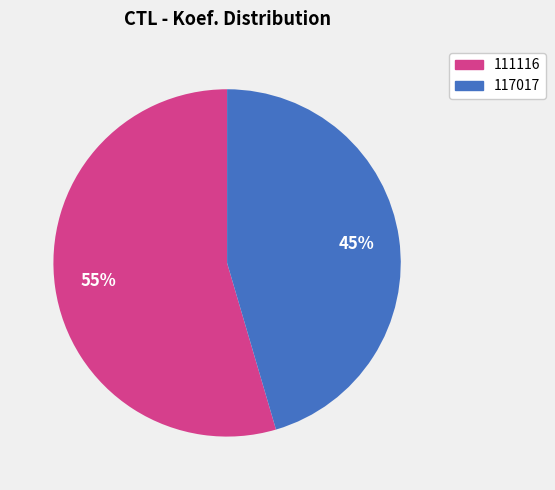

How many segments does this pie chart have?

2